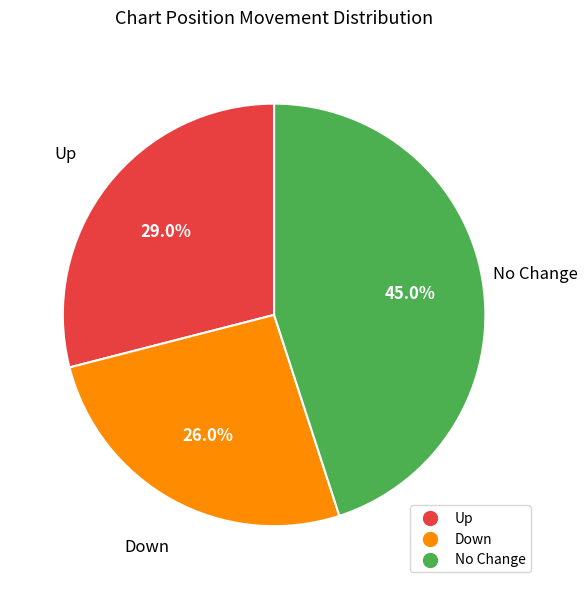

Does any single category account for the majority?

No